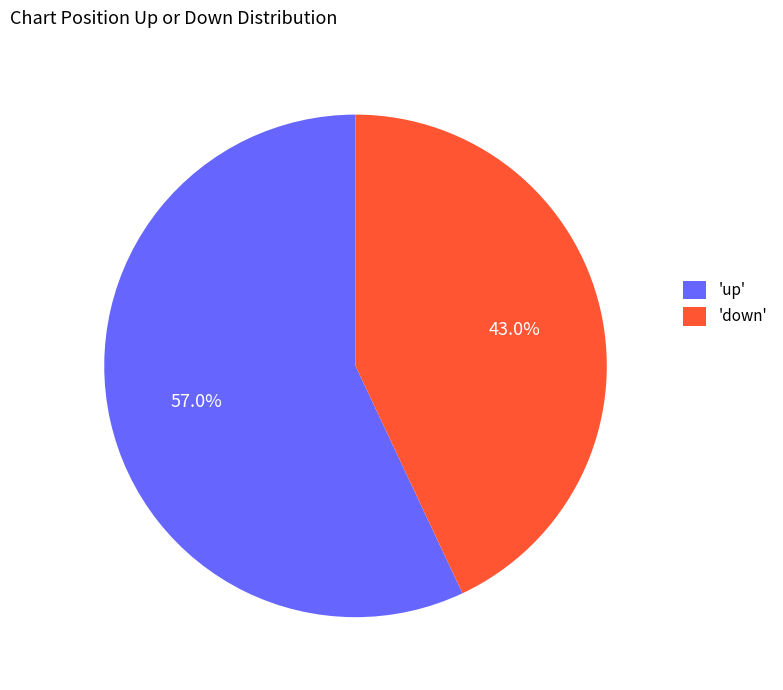

Do 'down' and 'up' together represent more than half of the pie?

Yes